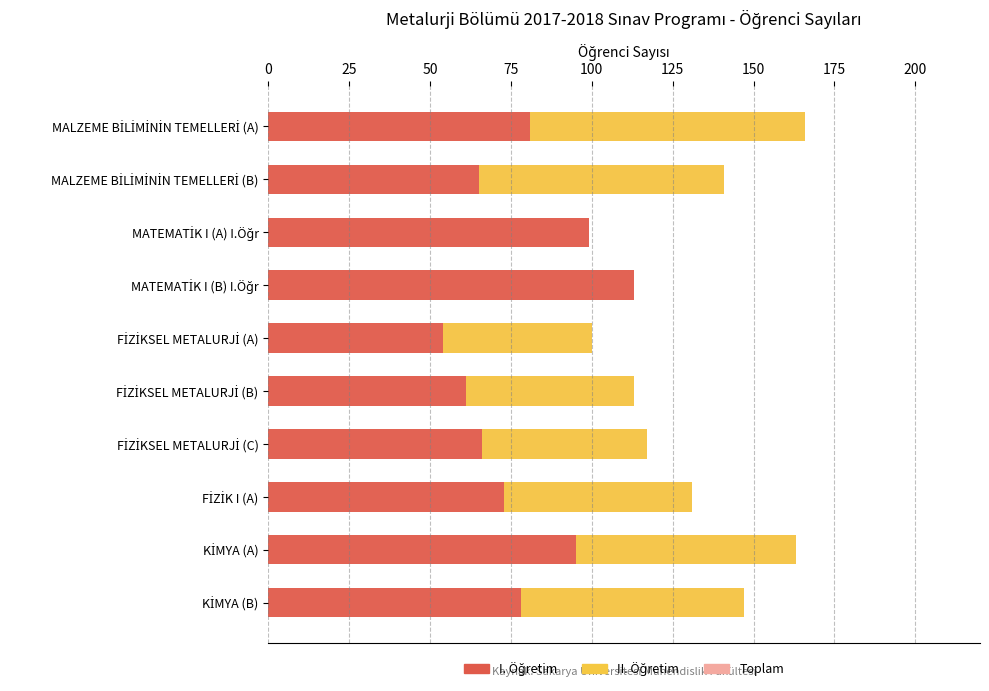

What is the sum of all II. Öğretim values?

505